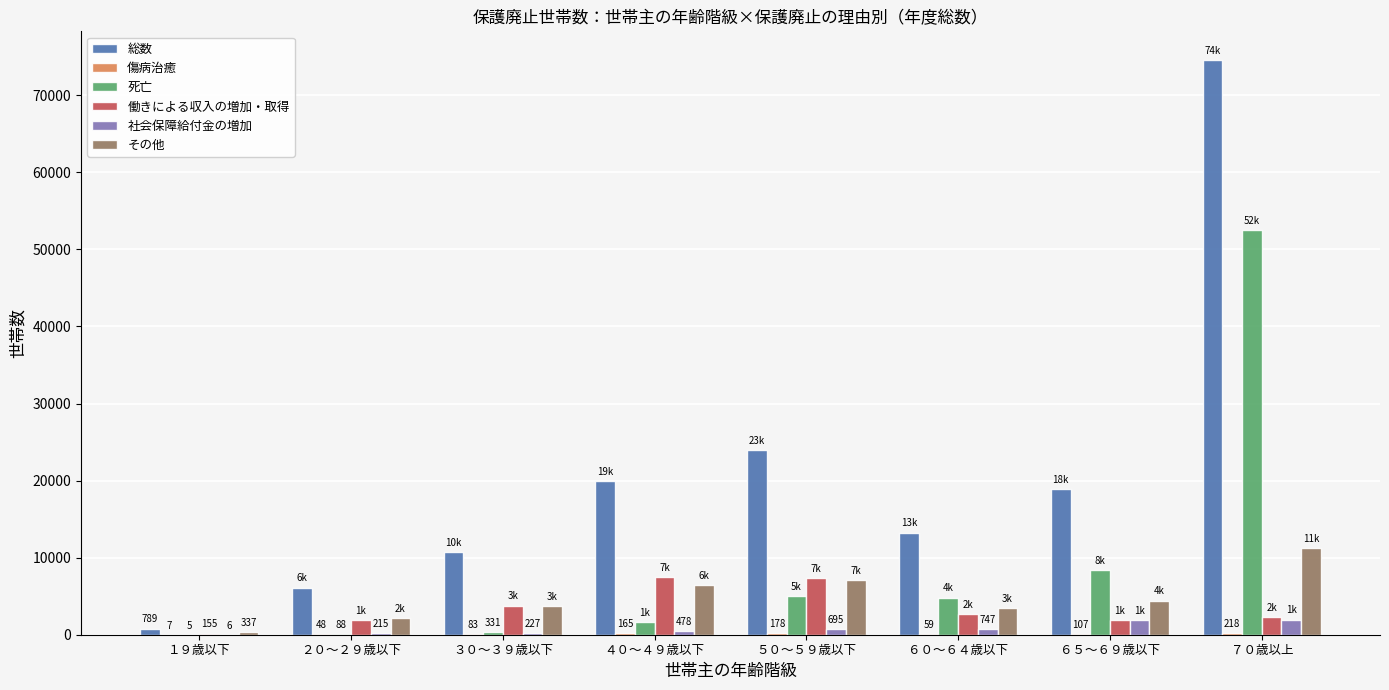

The value of その他 at ５０～５９歳以下 is 7134. True or false?

True